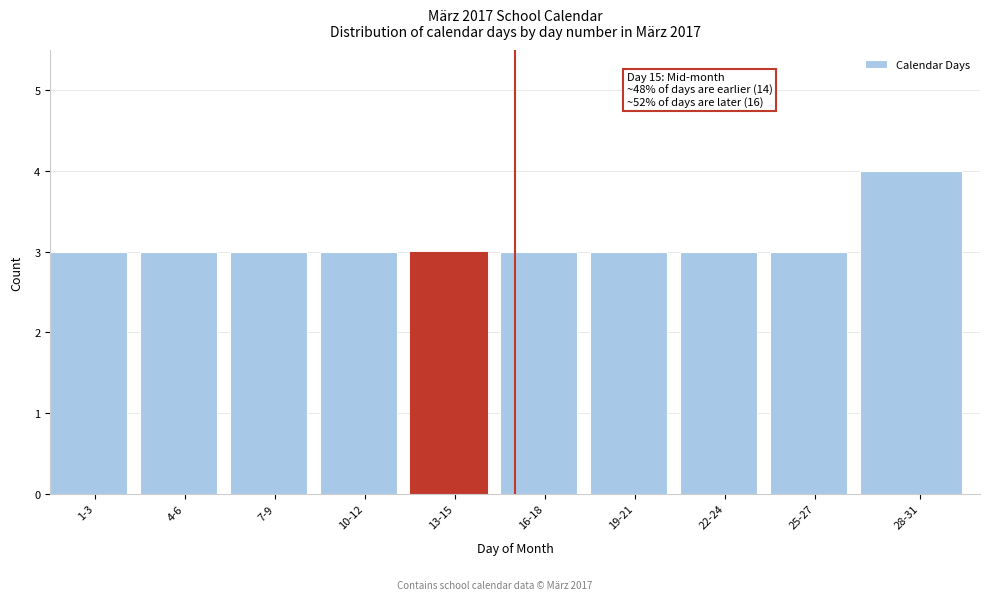

Reading right to left, list all the values displayed in this chart.

28-31=4	25-27=3	22-24=3	19-21=3	16-18=3	13-15=3	10-12=3	7-9=3	4-6=3	1-3=3